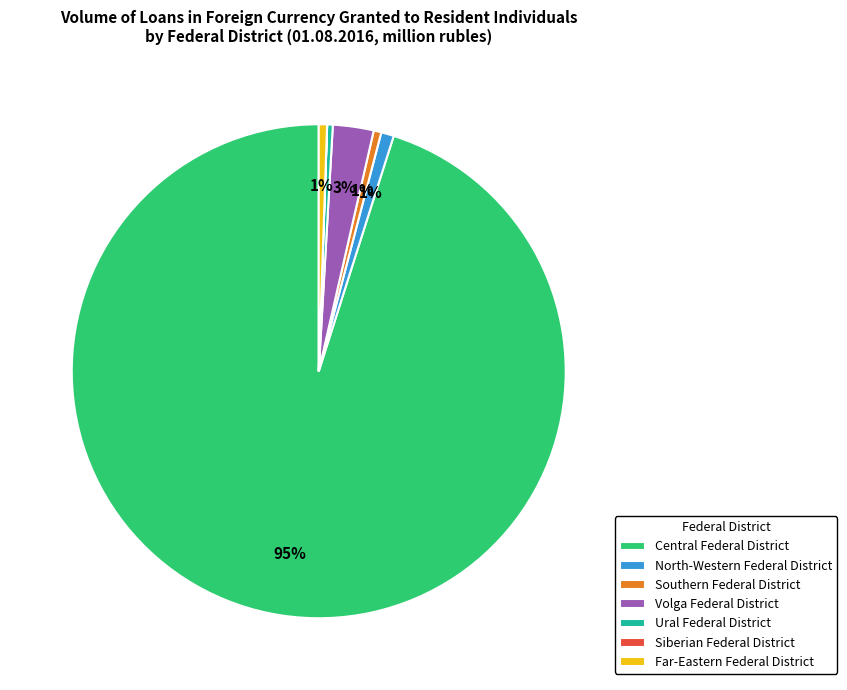

The Ural Federal District slice represents 12% of the pie. True or false?

False